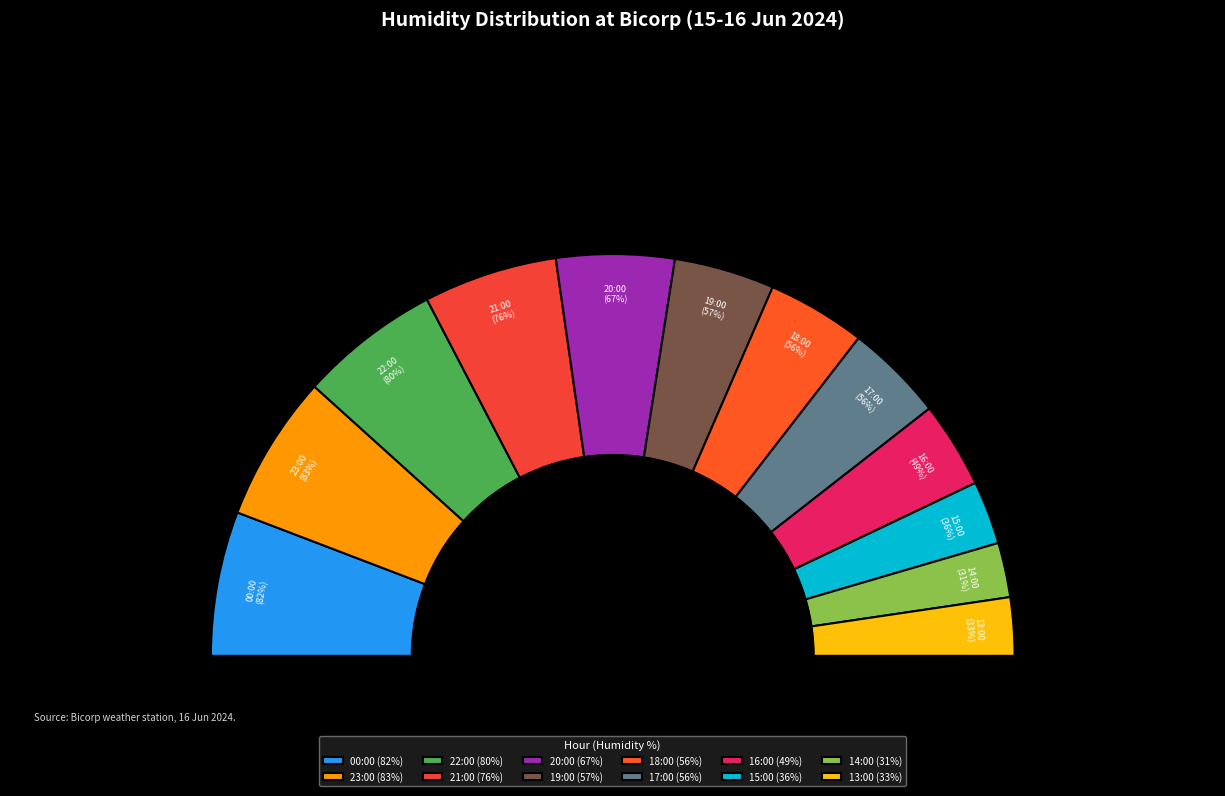

Between 23:00 and 19:00, which is larger?

23:00